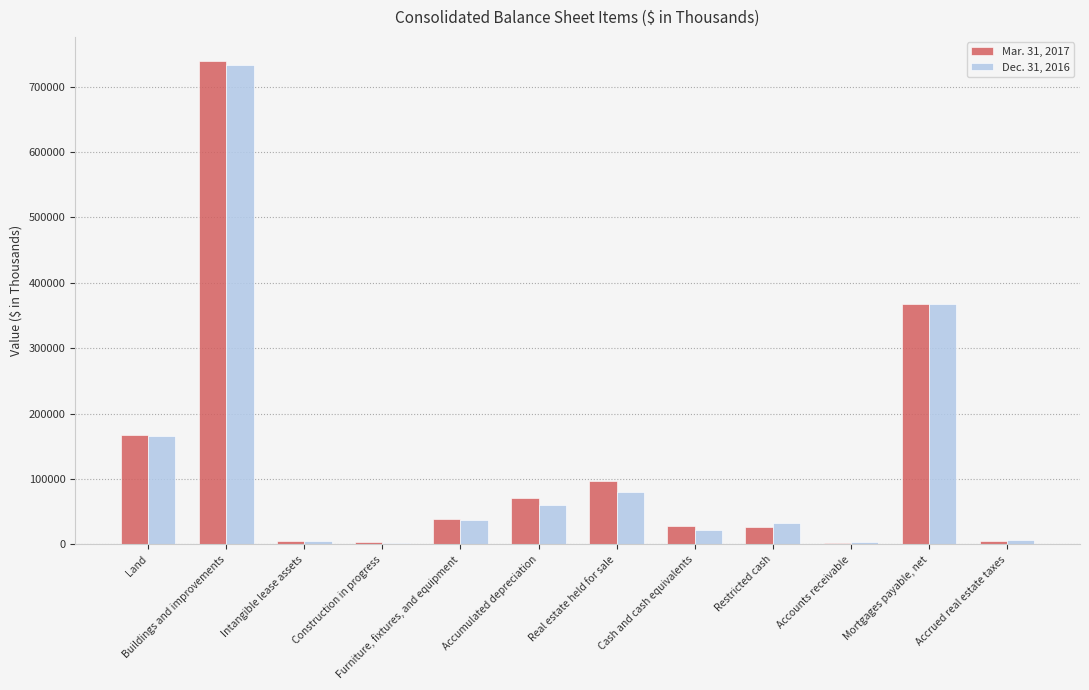

Is it true that Dec. 31, 2016 equals 1146594 at Buildings and improvements?

False